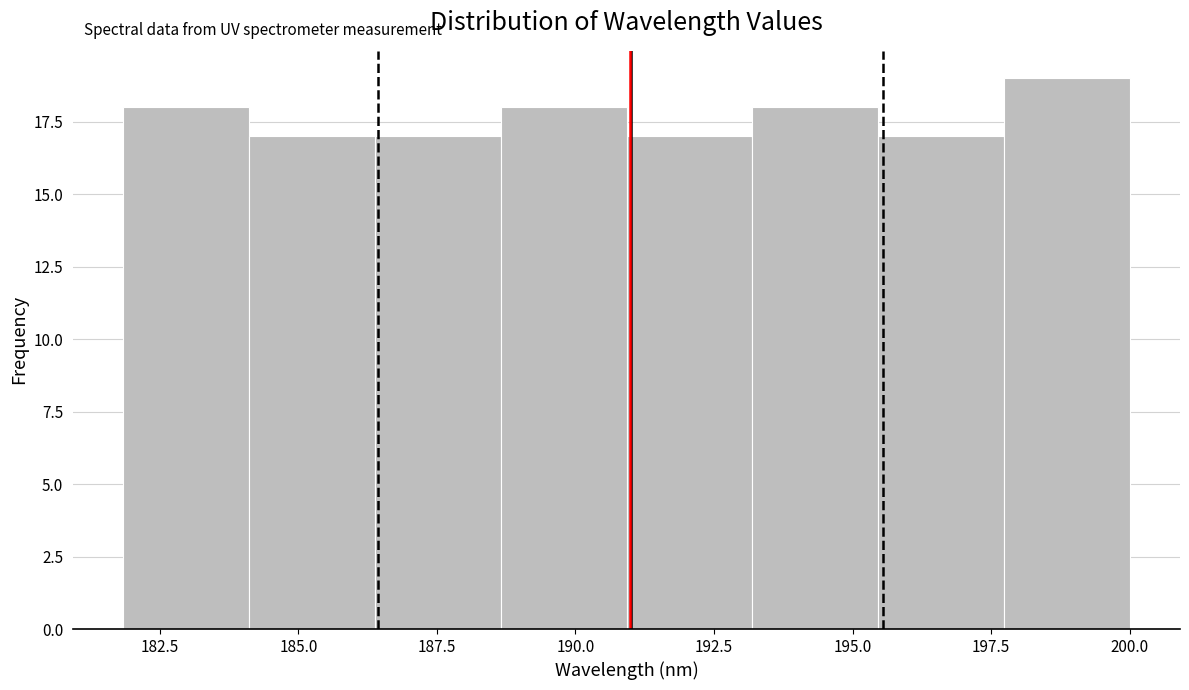

Reading left to right, transcribe this chart: for each bar, give the range it covers on the x-axis and its height. Neither the bar edges nor the heights are printed on the chart, so give them approximately, as read against the axes.

182.0 to 184.0: 18
184.0 to 186.5: 17
186.5 to 188.5: 17
188.5 to 191.0: 18
191.0 to 193.0: 17
193.0 to 195.5: 18
195.5 to 197.5: 17
197.5 to 200.0: 19